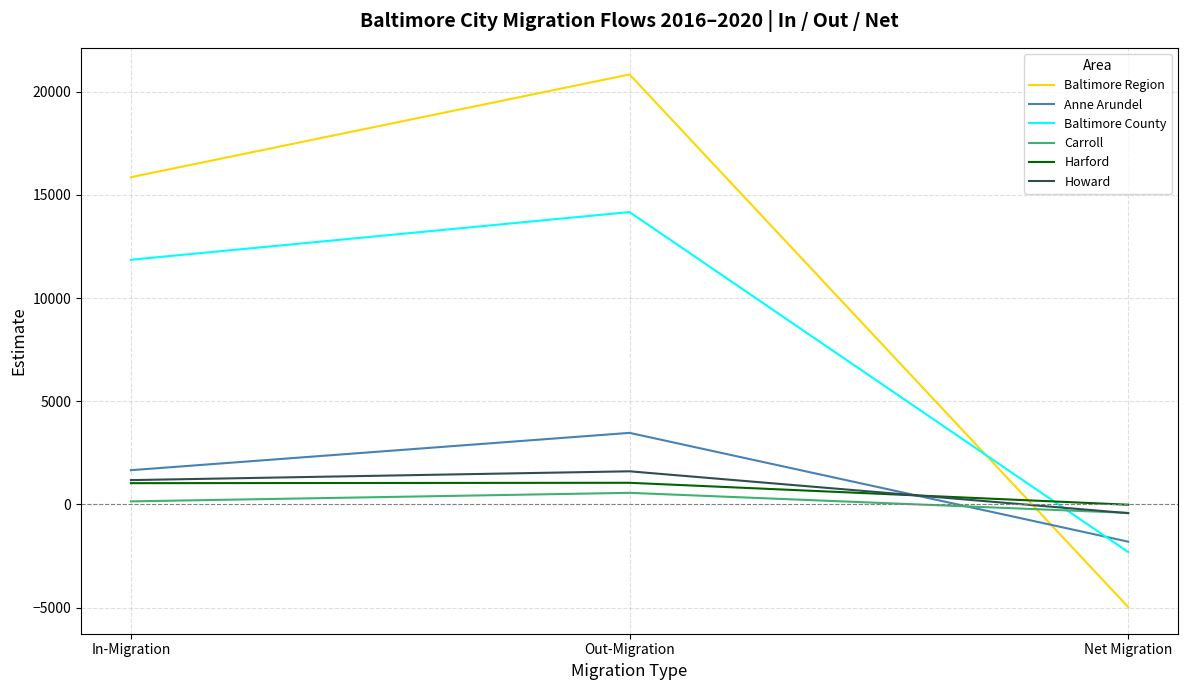

Rank the categories by Anne Arundel value from lowest to highest.

Net Migration, In-Migration, Out-Migration